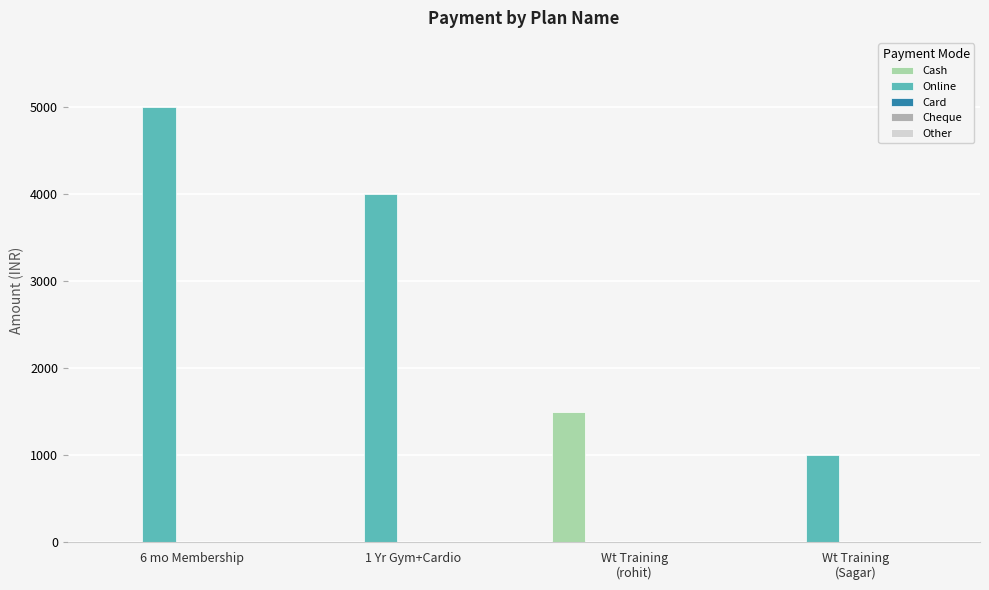

At which label does Online reach its peak?

6 mo Membership